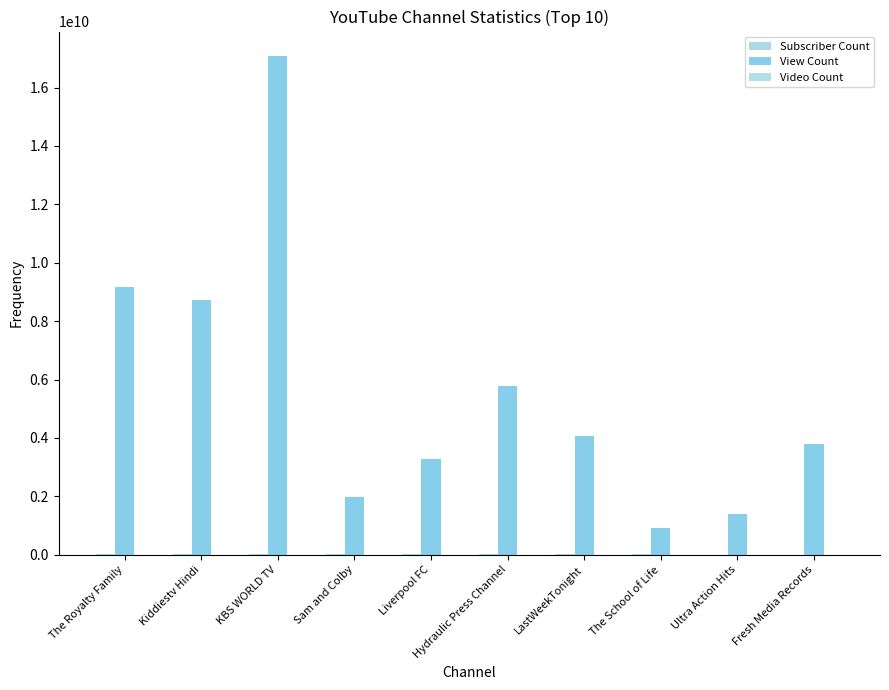

Which category has the lowest value across all series?

Fresh Media Records